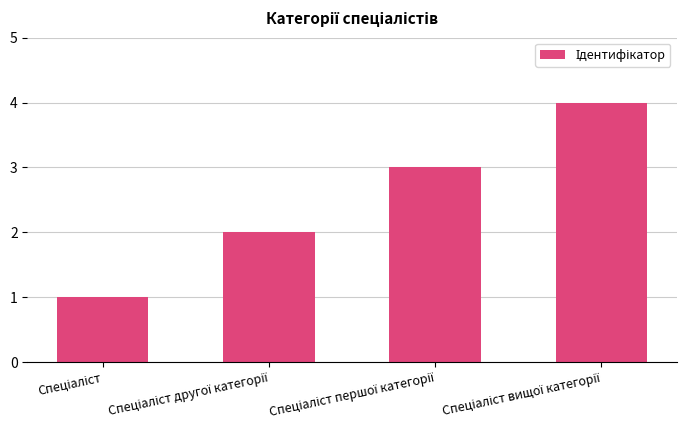

Reading right to left, what are all the values shown in this chart?

4	3	2	1